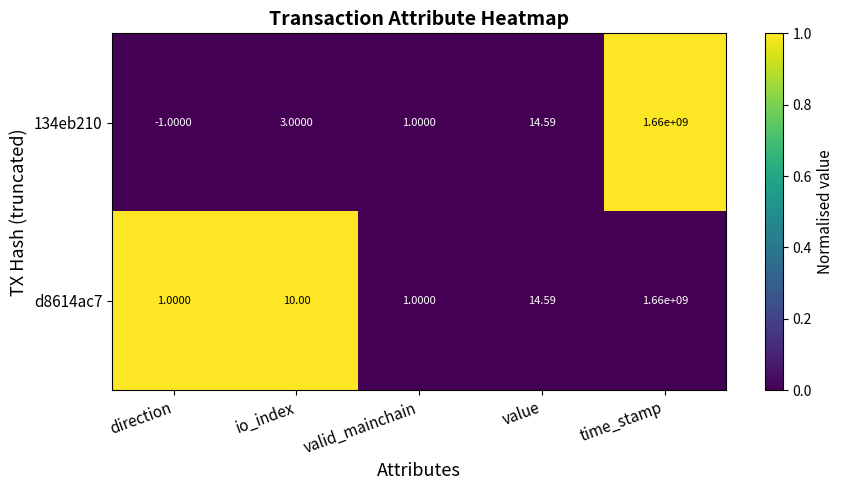

Rank the series by their average value, from highest to lowest.

d8614ac7, 134eb210